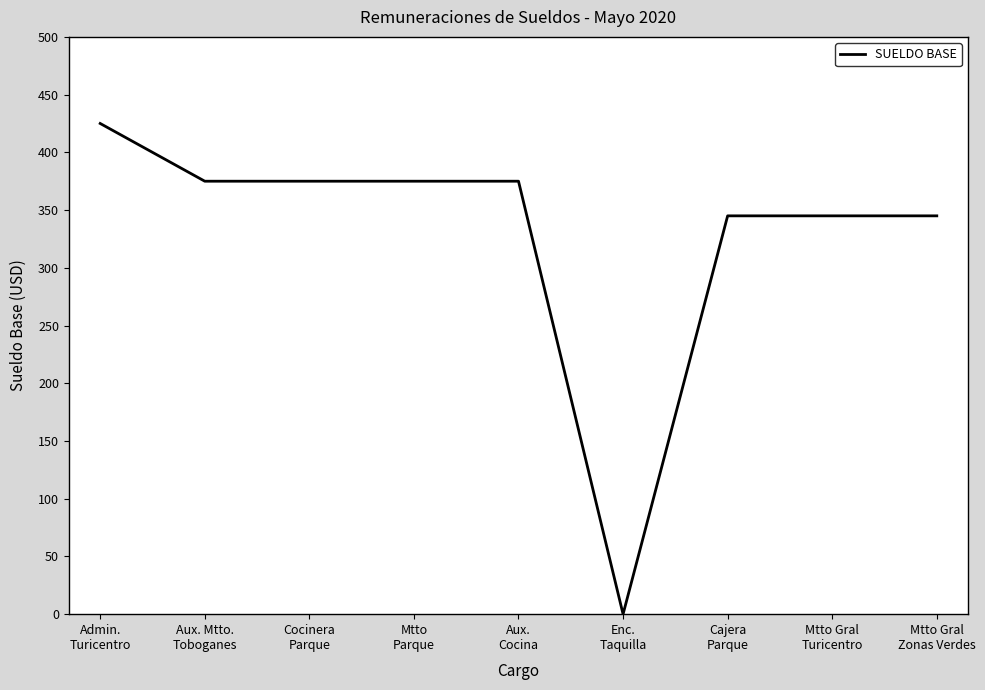

What is the greatest value displayed?

425